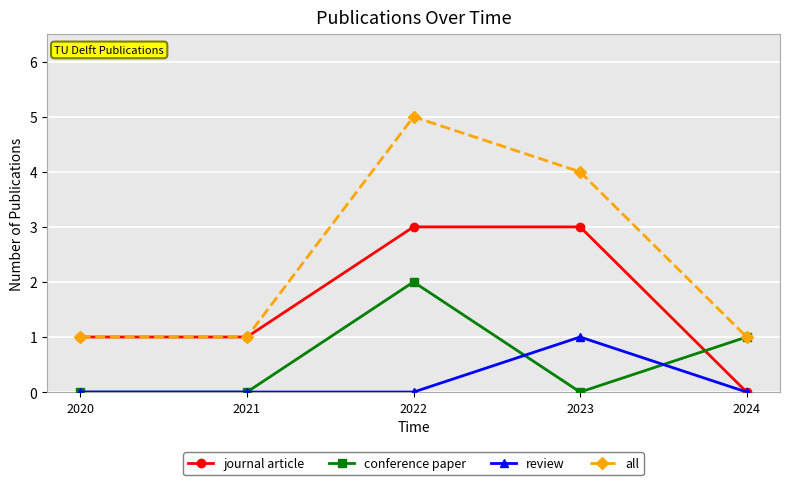

The value of all at 2023 is 4. True or false?

True